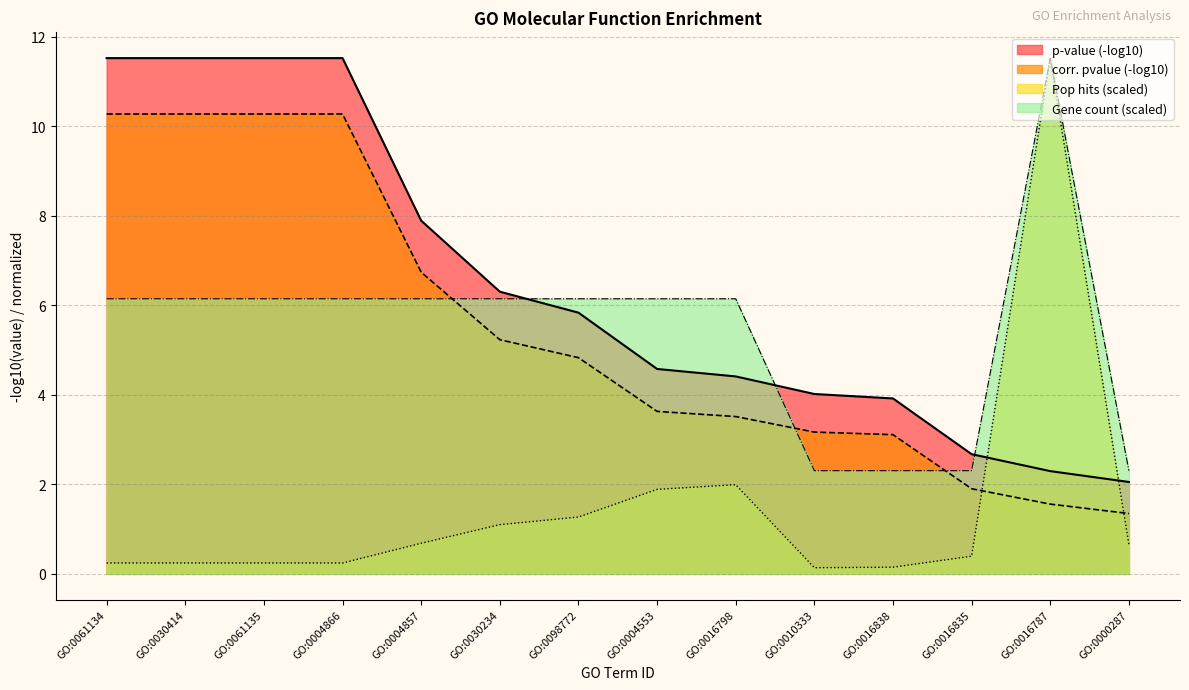

What is the label of the 5th point from the right?

GO:0010333